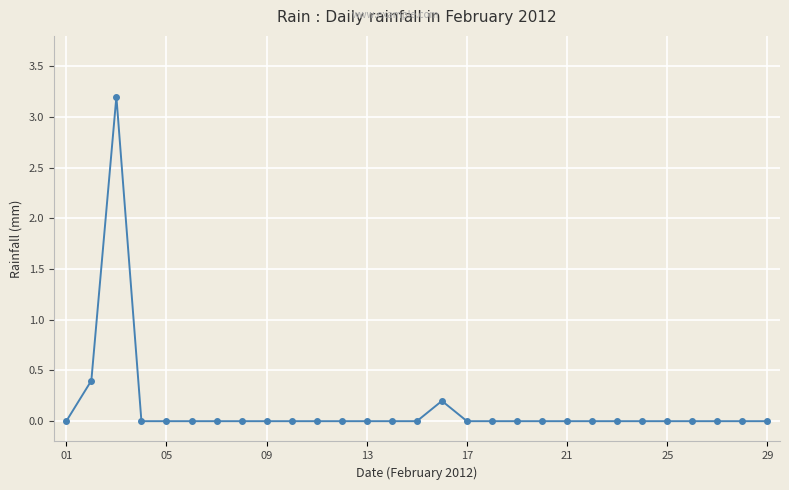

What is the difference between the maximum and minimum values?

3.2